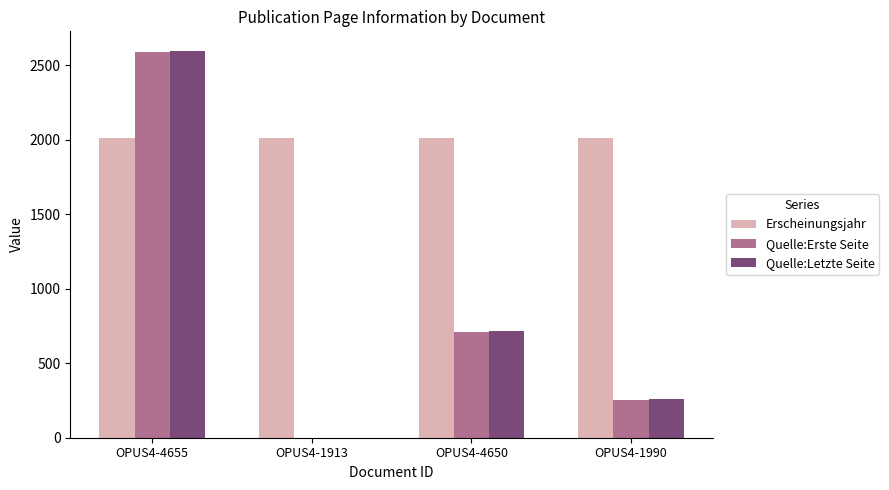

How many values in Quelle:Letzte Seite are above zero?

3